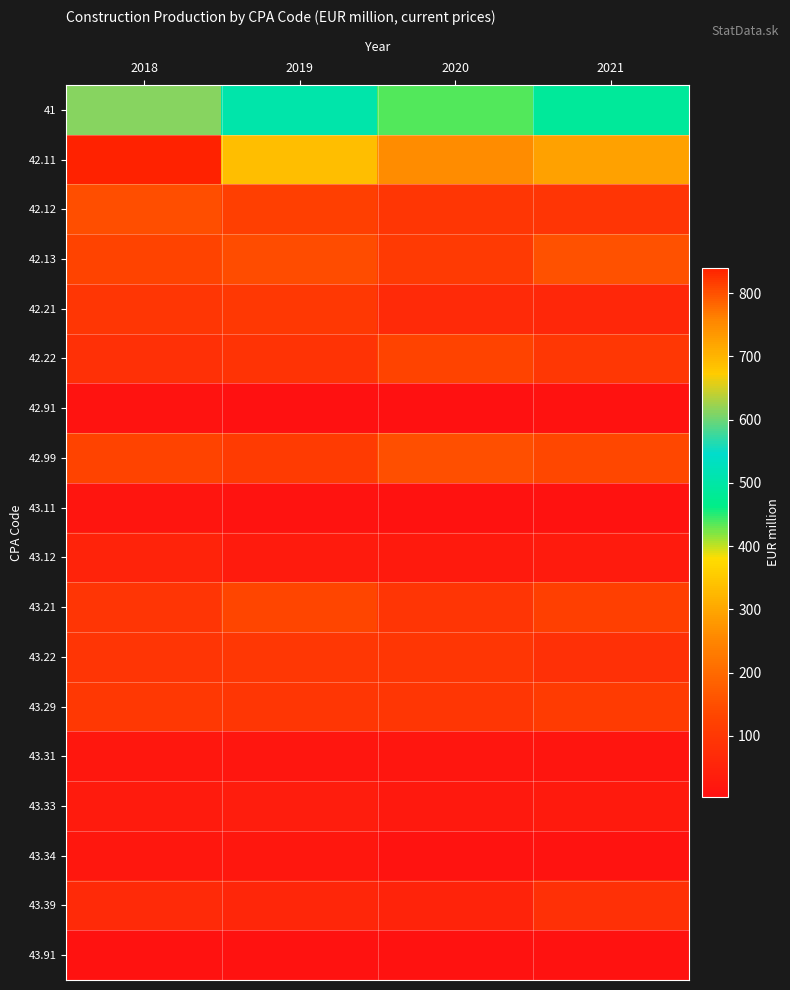

Reading left to right, what are all the values shown in this chart?

41: 2018=613.2	2019=505.9	2020=437.4	2021=484.2
42.11: 2018=840.4	2019=686.8	2020=750.6	2021=725.3
42.12: 2018=148.0	2019=119.9	2020=96.1	2021=91.8
42.13: 2018=130.2	2019=146.3	2020=104.6	2021=154.5
42.21: 2018=95.4	2019=103.1	2020=67.8	2021=60.3
42.22: 2018=82.0	2019=91.3	2020=130.2	2021=97.9
42.91: 2018=10.3	2019=5.4	2020=3.0	2021=7.9
42.99: 2018=127.6	2019=109.4	2020=152.9	2021=137.1
43.11: 2018=13.4	2019=12.3	2020=7.1	2021=6.3
43.12: 2018=50.1	2019=29.8	2020=28.7	2021=31.7
43.21: 2018=91.6	2019=130.6	2020=92.4	2021=117.7
43.22: 2018=94.5	2019=100.4	2020=95.7	2021=83.3
43.29: 2018=103.1	2019=96.3	2020=96.1	2021=110.7
43.31: 2018=19.5	2019=16.5	2020=17.7	2021=16.0
43.33: 2018=31.9	2019=33.5	2020=22.7	2021=28.8
43.34: 2018=20.7	2019=21.0	2020=11.3	2021=9.9
43.39: 2018=65.7	2019=57.1	2020=49.5	2021=81.7
43.91: 2018=8.4	2019=7.7	2020=8.8	2021=6.4